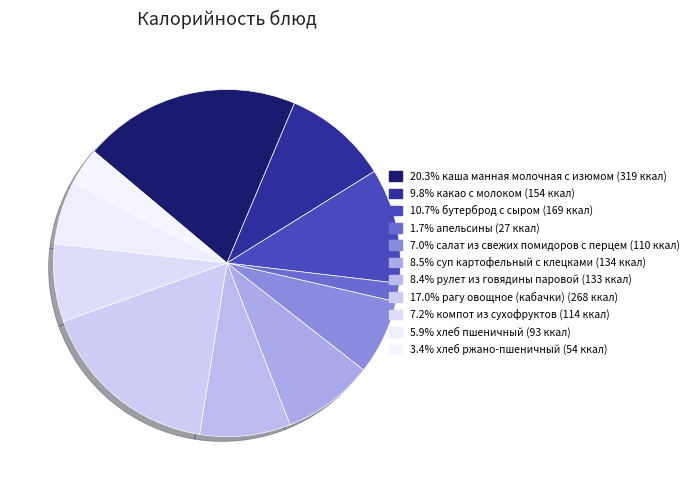

Count the number of slices in the pie.

11